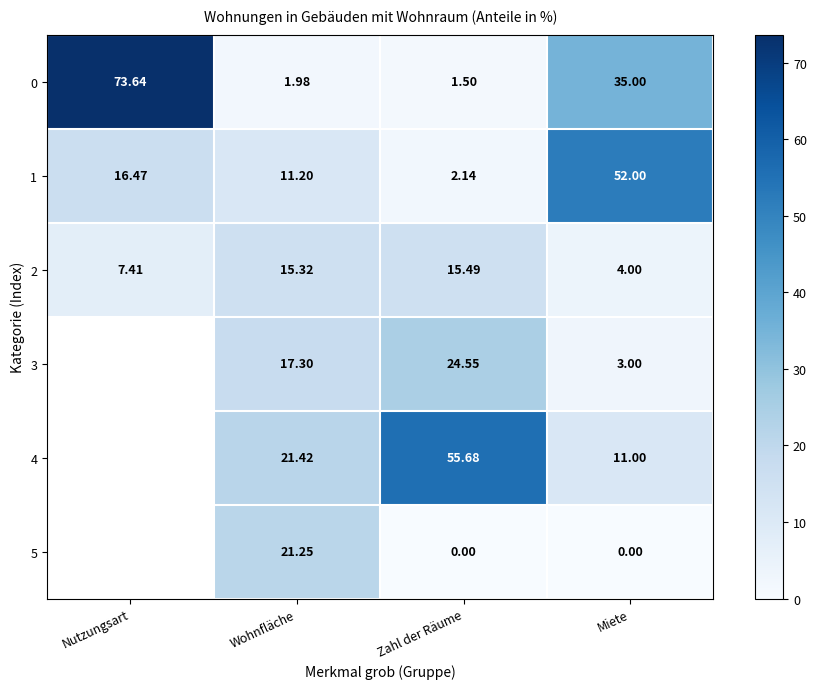

Rank the categories by 1 value from highest to lowest.

Miete, Nutzungsart, Wohnfläche, Zahl der Räume